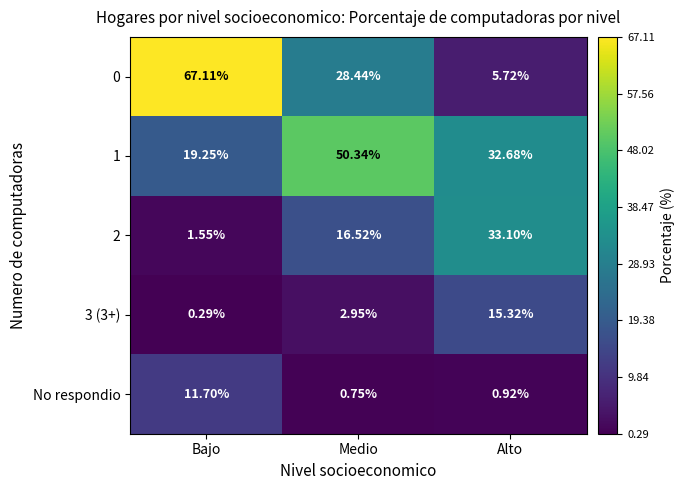

Rank the categories by 0 value from lowest to highest.

Alto, Medio, Bajo